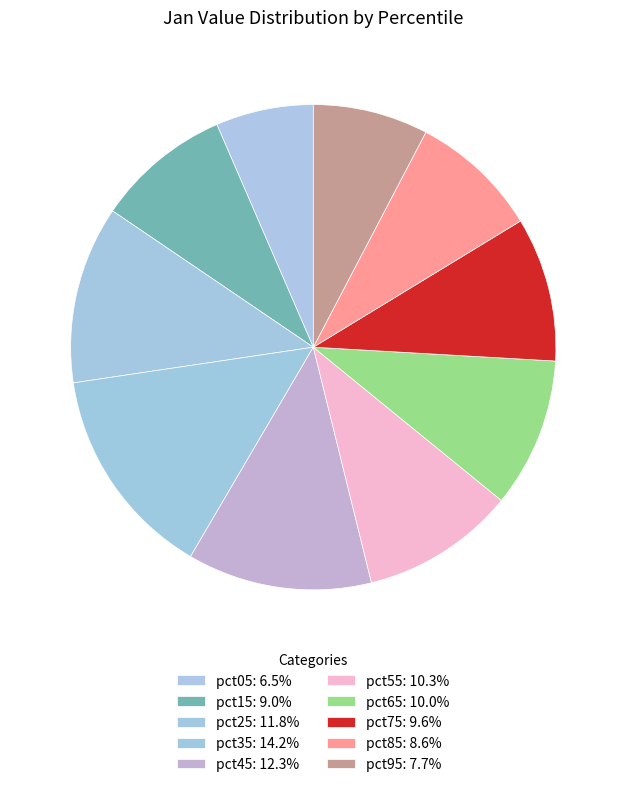

To the nearest percent, what is the combined percentage of pct45 and pct55?

23%